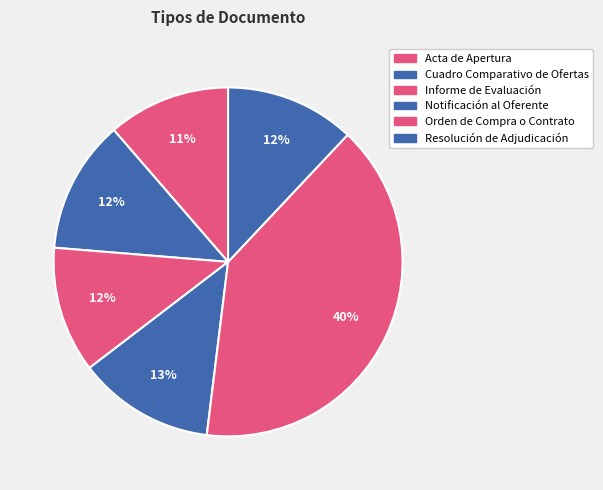

What percentage is the Resolución de Adjudicación slice, to the nearest percent?

12%